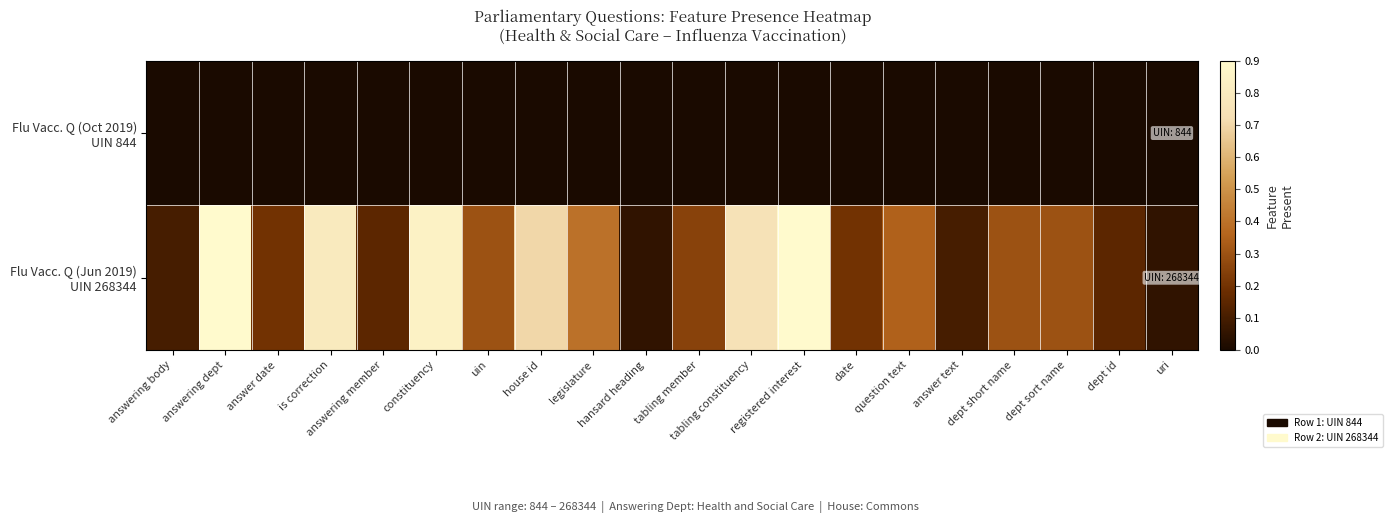

Which series changed the most between dept short name and dept sort name?

Flu Vacc. Q (Oct 2019) UIN 844